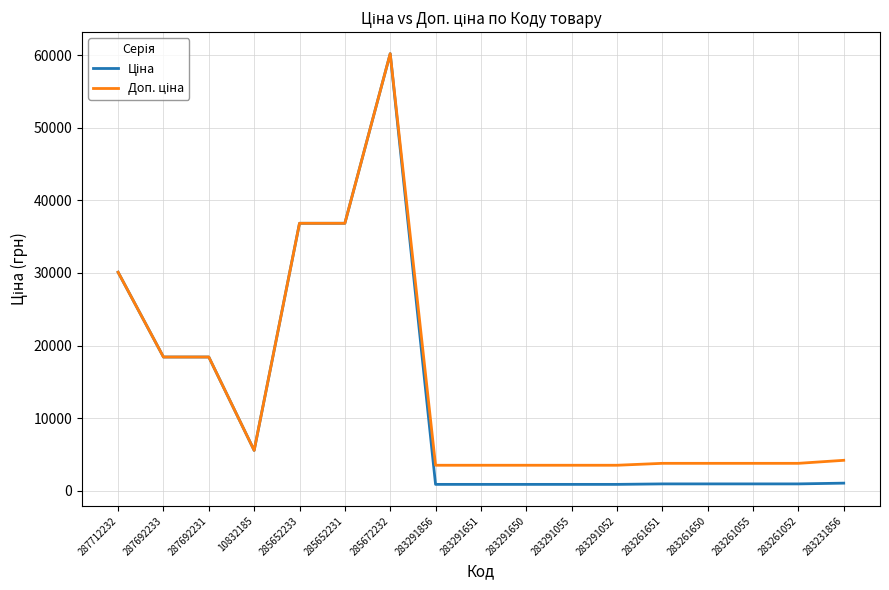

How many categories are shown in the chart?

17